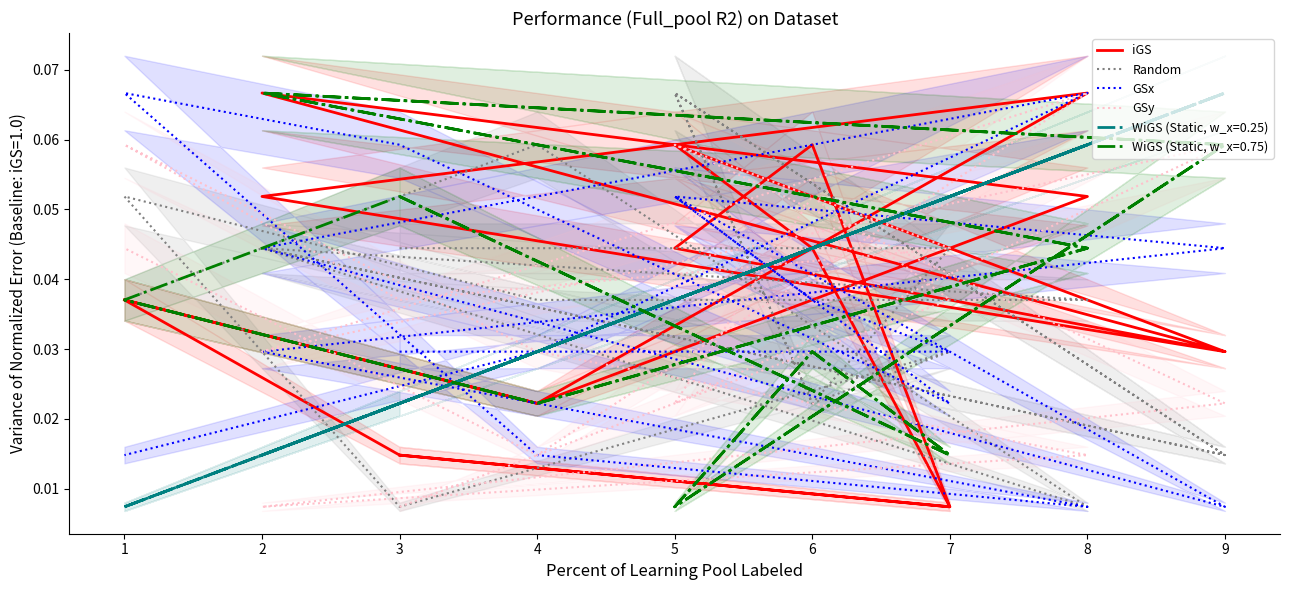

What is the difference between the maximum and minimum values in the GSx series?

0.1